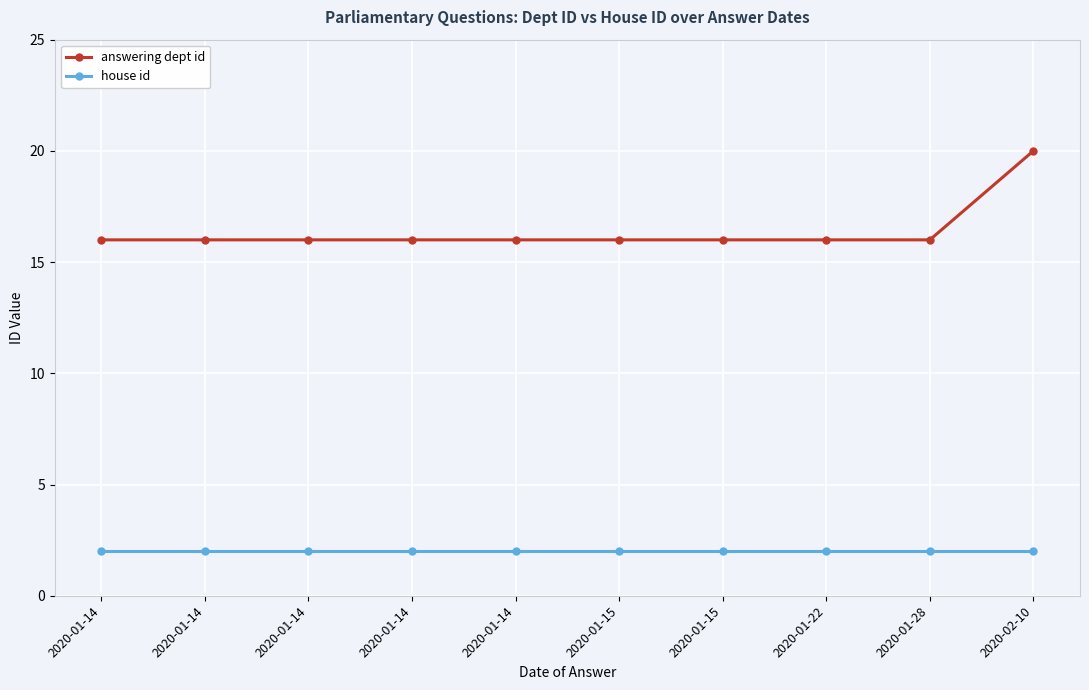

True or false: house id has a value of 2 at 2020-01-14.

True